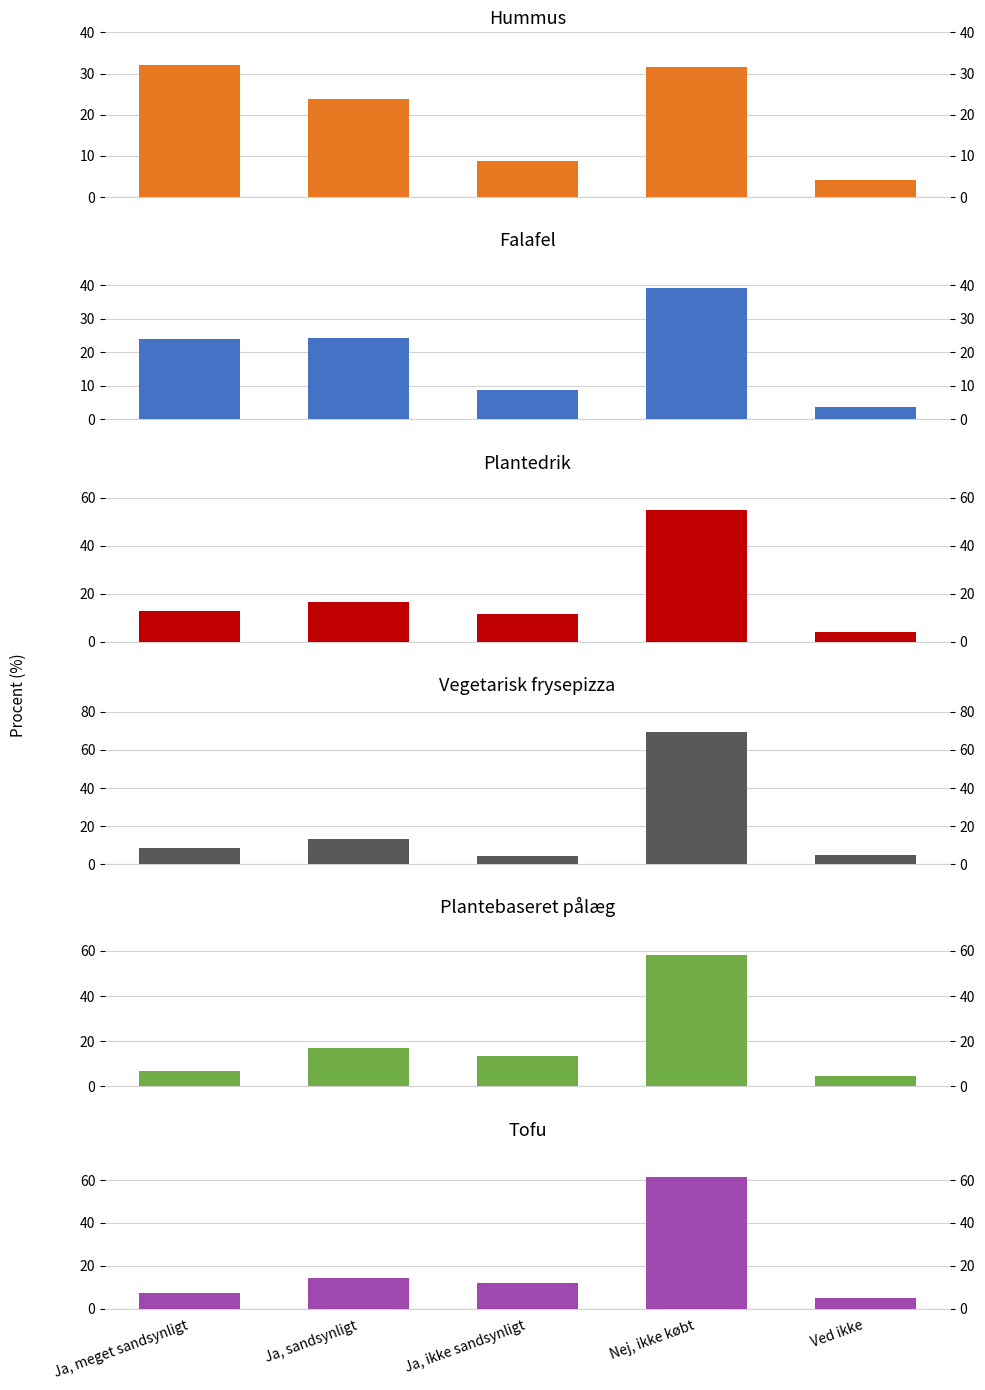

How many data points in Plantedrik are above 12?

3